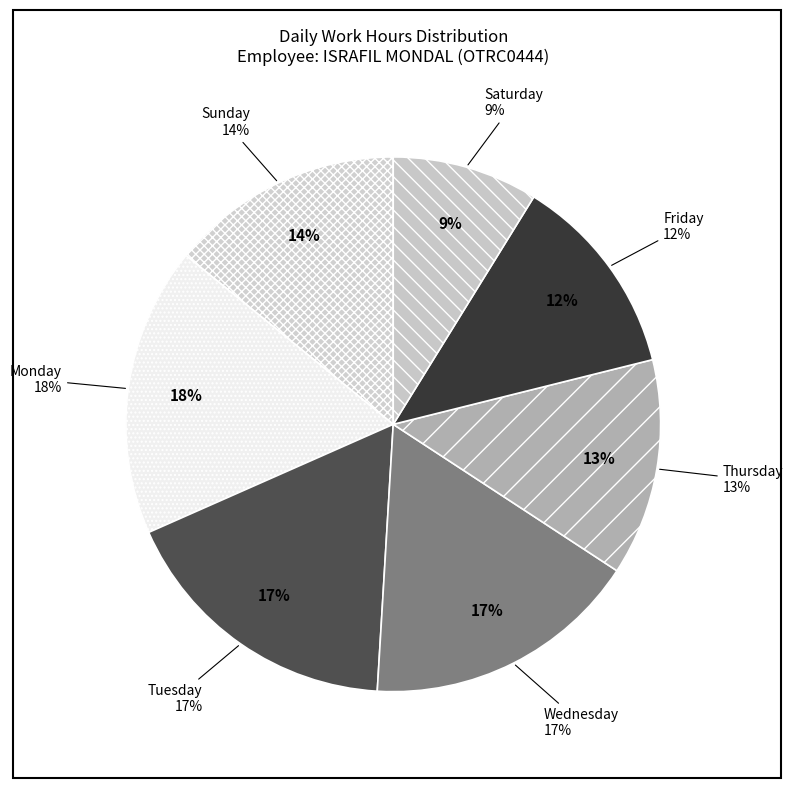

Is Wed 22 the majority of the pie?

No